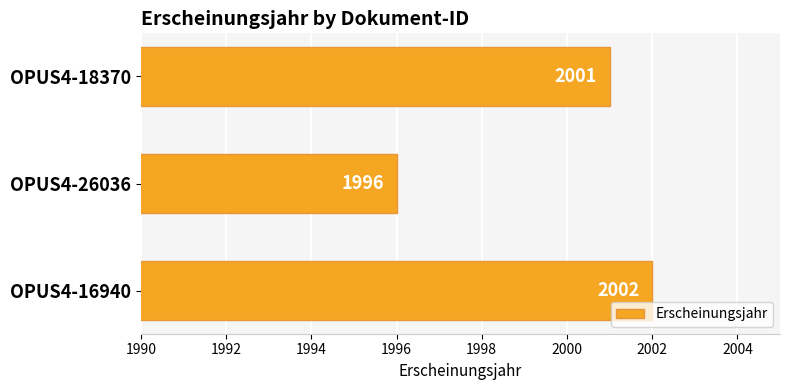

How many series are shown in this chart?

1